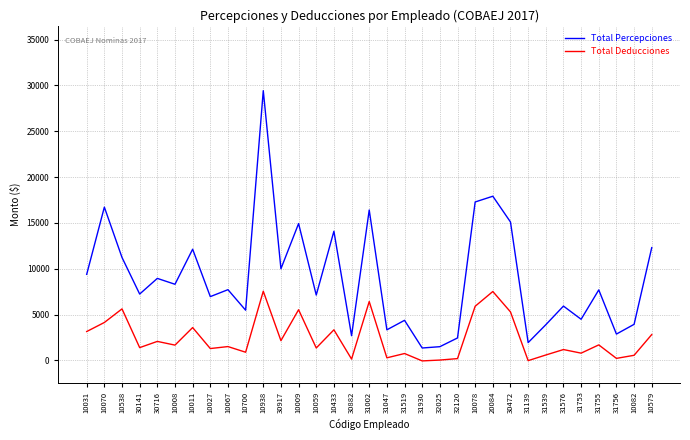

What is the maximum value shown in the chart?

29420.7